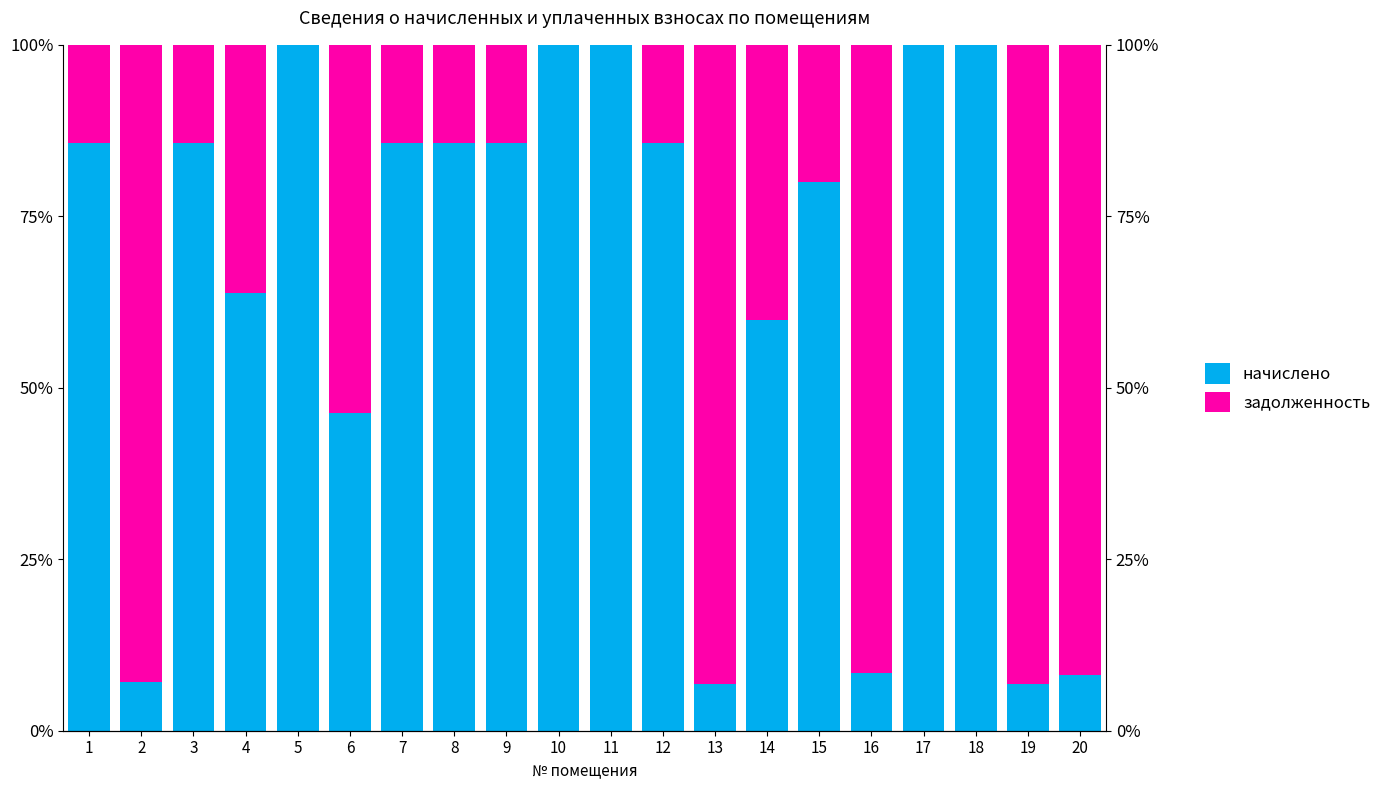

Which series has the largest range (max minus min)?

начислено